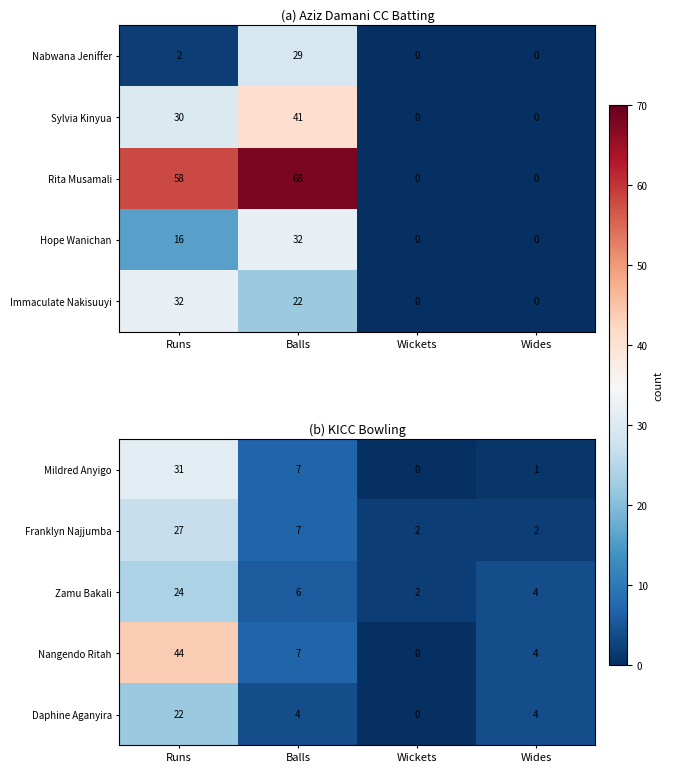

Which category has the highest value across all series?

Runs